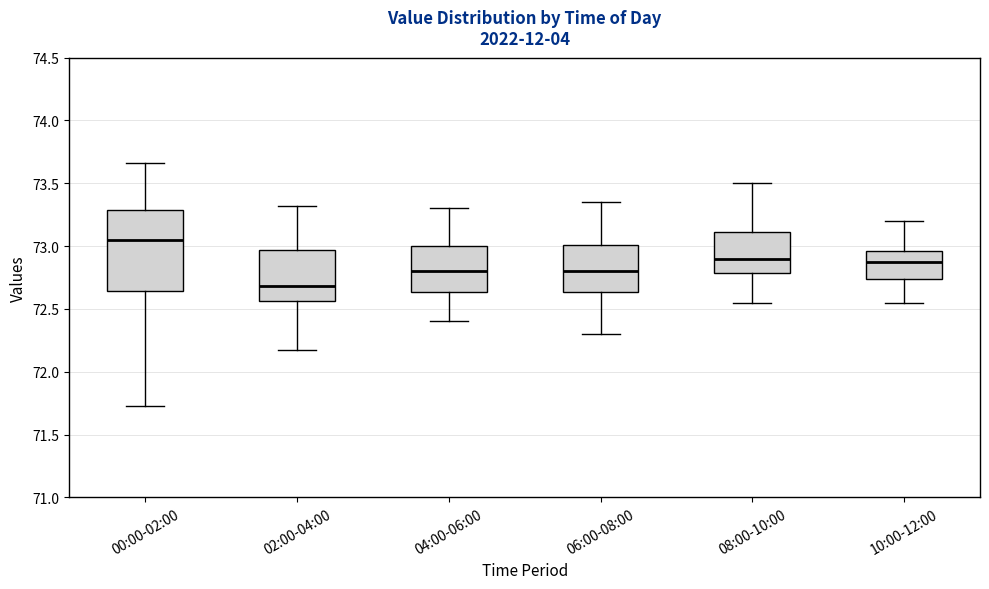

Where is the lower edge of the box for 04:00-06:00 on the y-axis? The values are not printed on the chart, so give them approximately, as read against the axis.

72.65